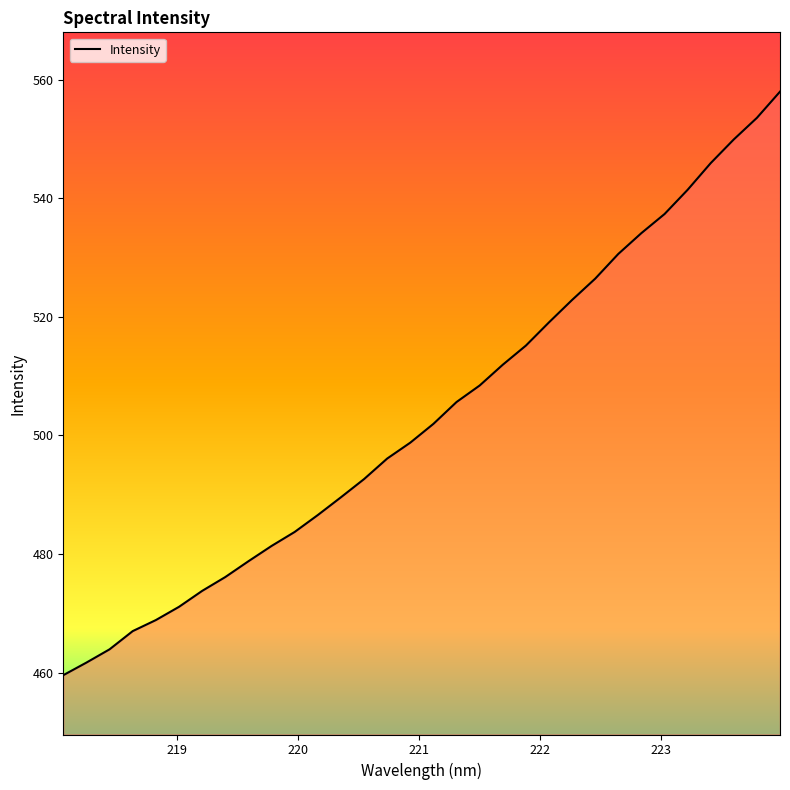

What is the greatest value displayed?

558.0